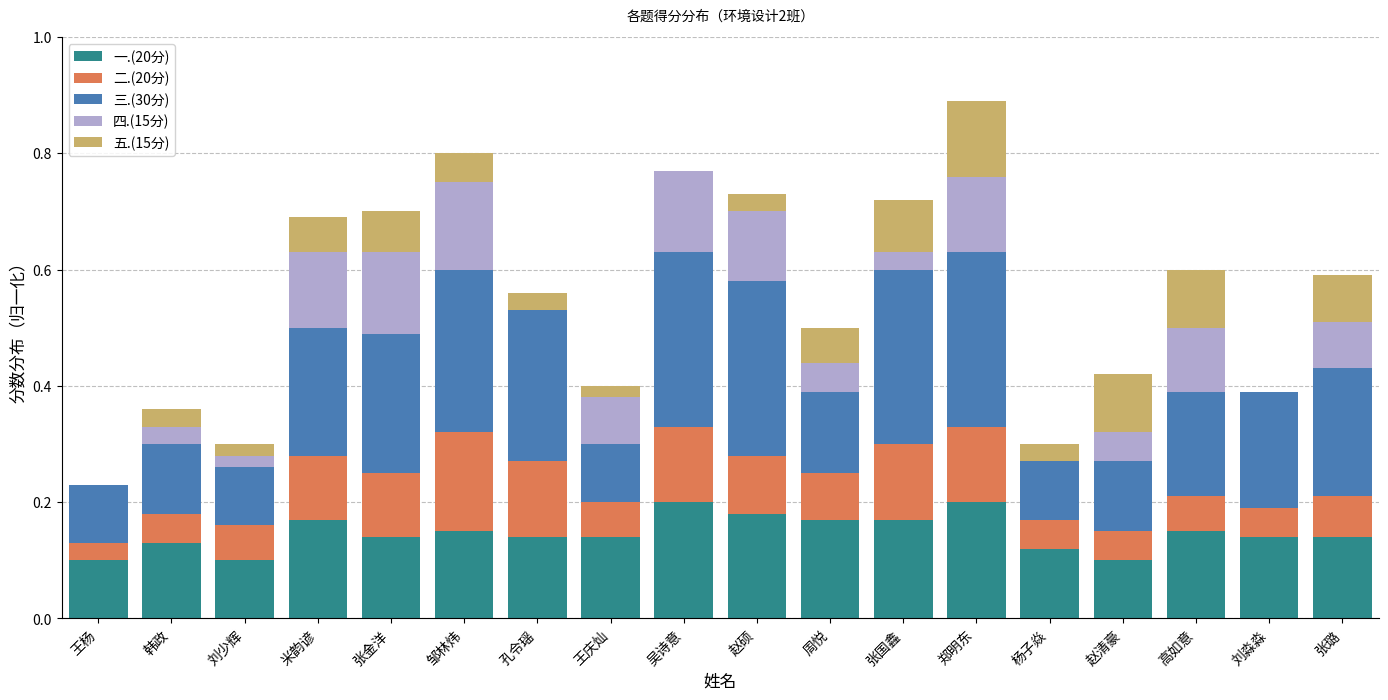

Count the number of categories in the chart.

18